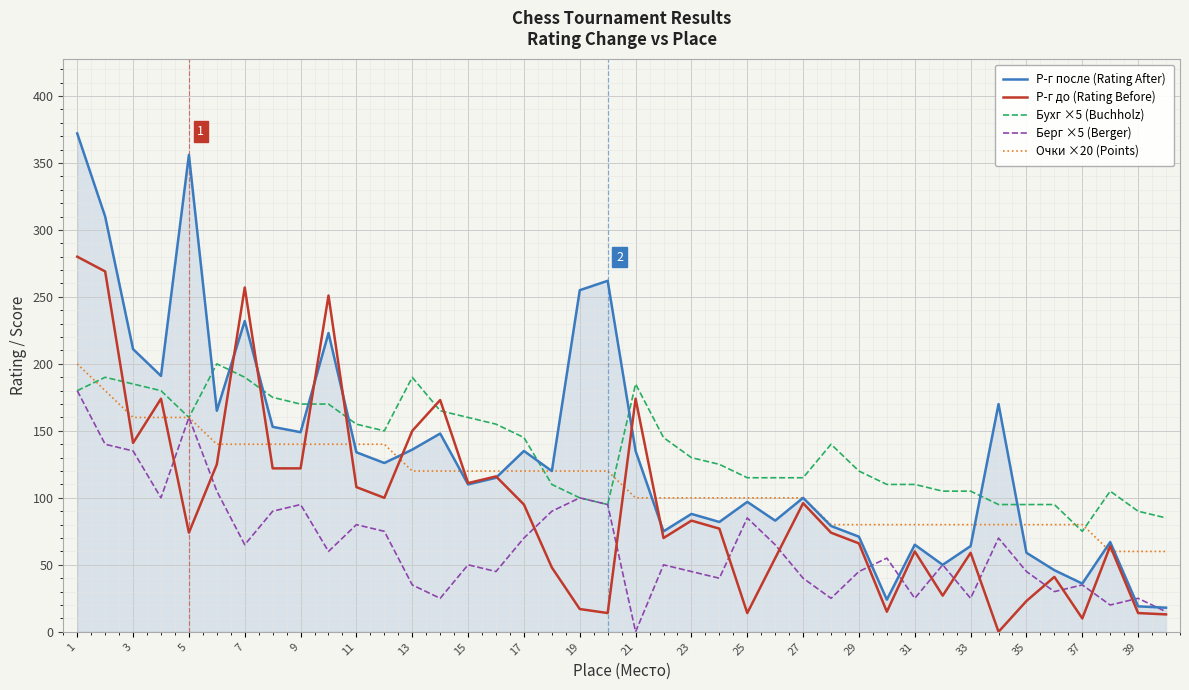

What is the highest value of the Очки ×20 (Points) series?

200